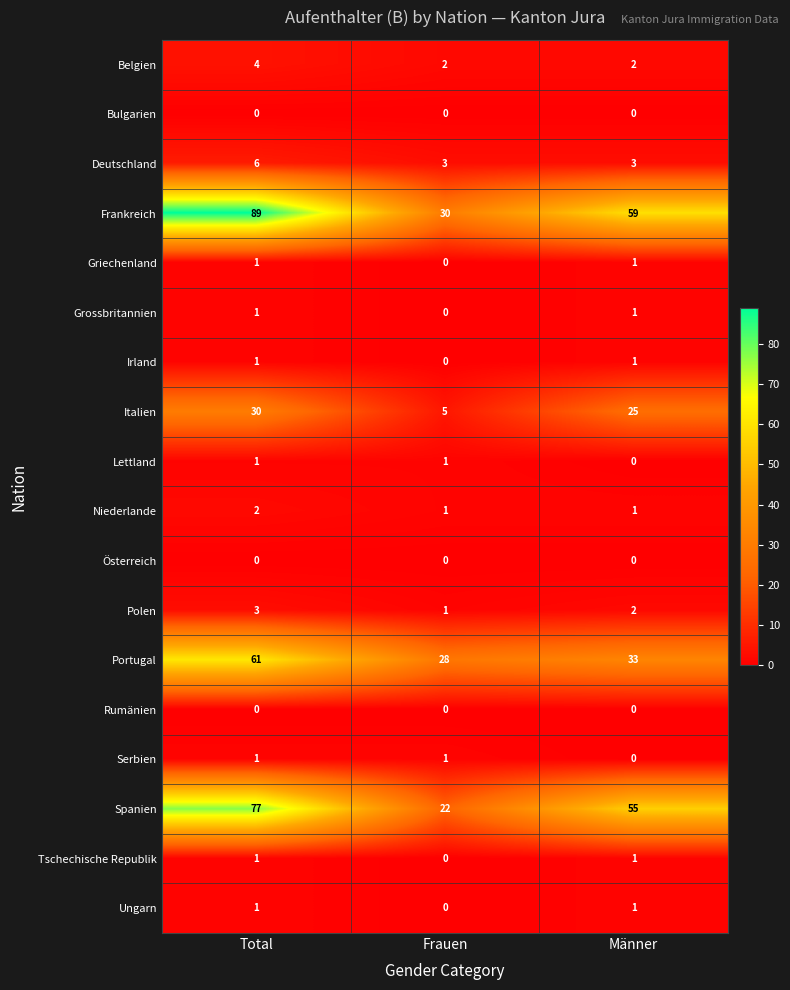

Which series changed the most between Total and Männer?

Frankreich